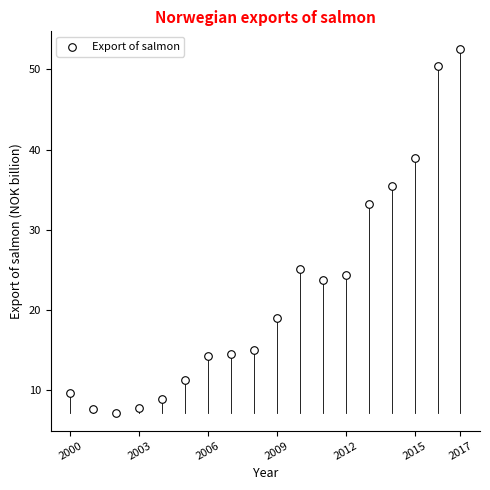

What is the range of X values (max minus min)?

17.0